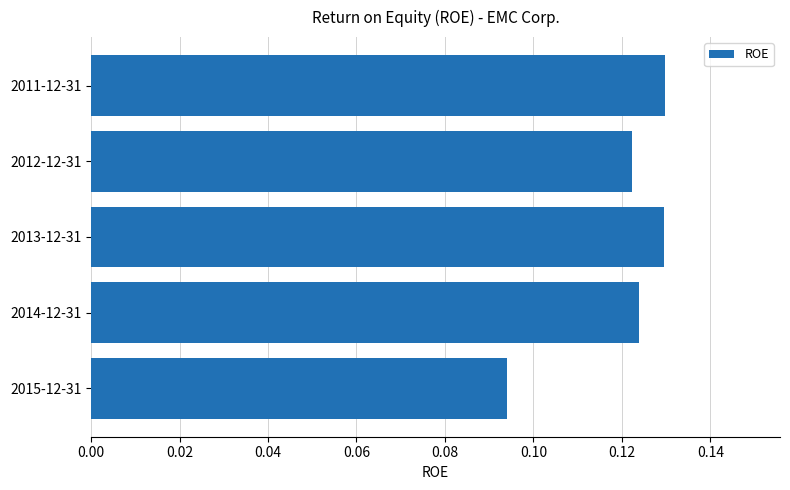

The chart shows a value of 0.0 at 2015-12-31. True or false?

False